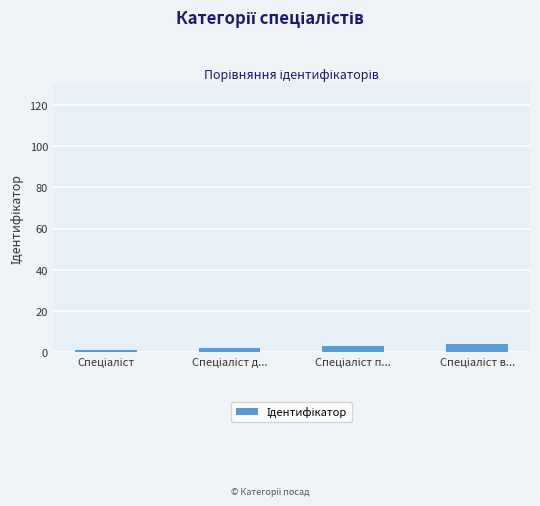

What is the difference between the maximum and minimum values?

3